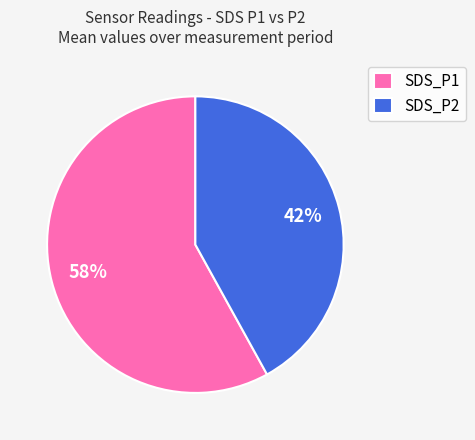

The SDS_P2 slice represents 42% of the pie. True or false?

True